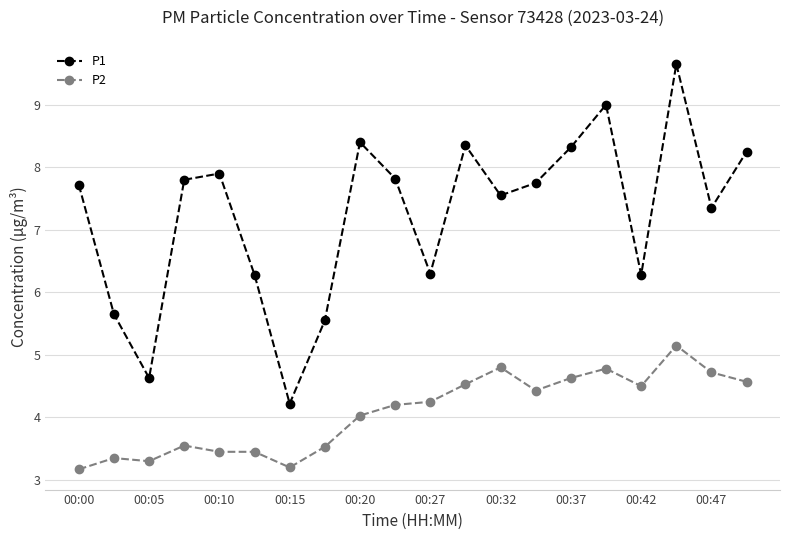

True or false: P1 has more than 2 points higher than both neighbors.

True